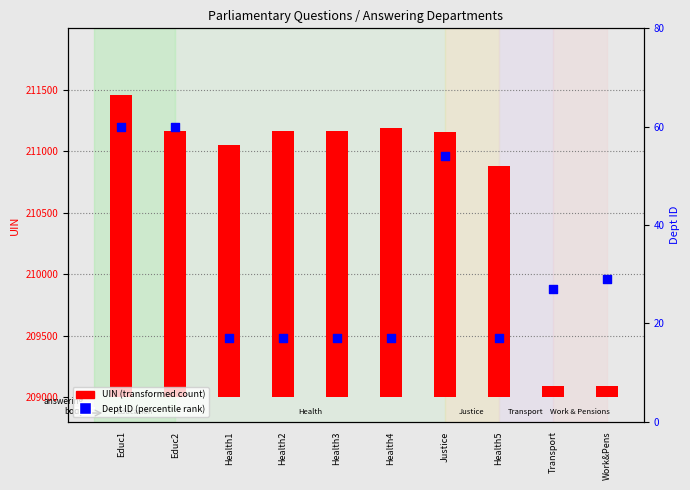

Which series has the largest Y range (max minus min)?

UIN (transformed)